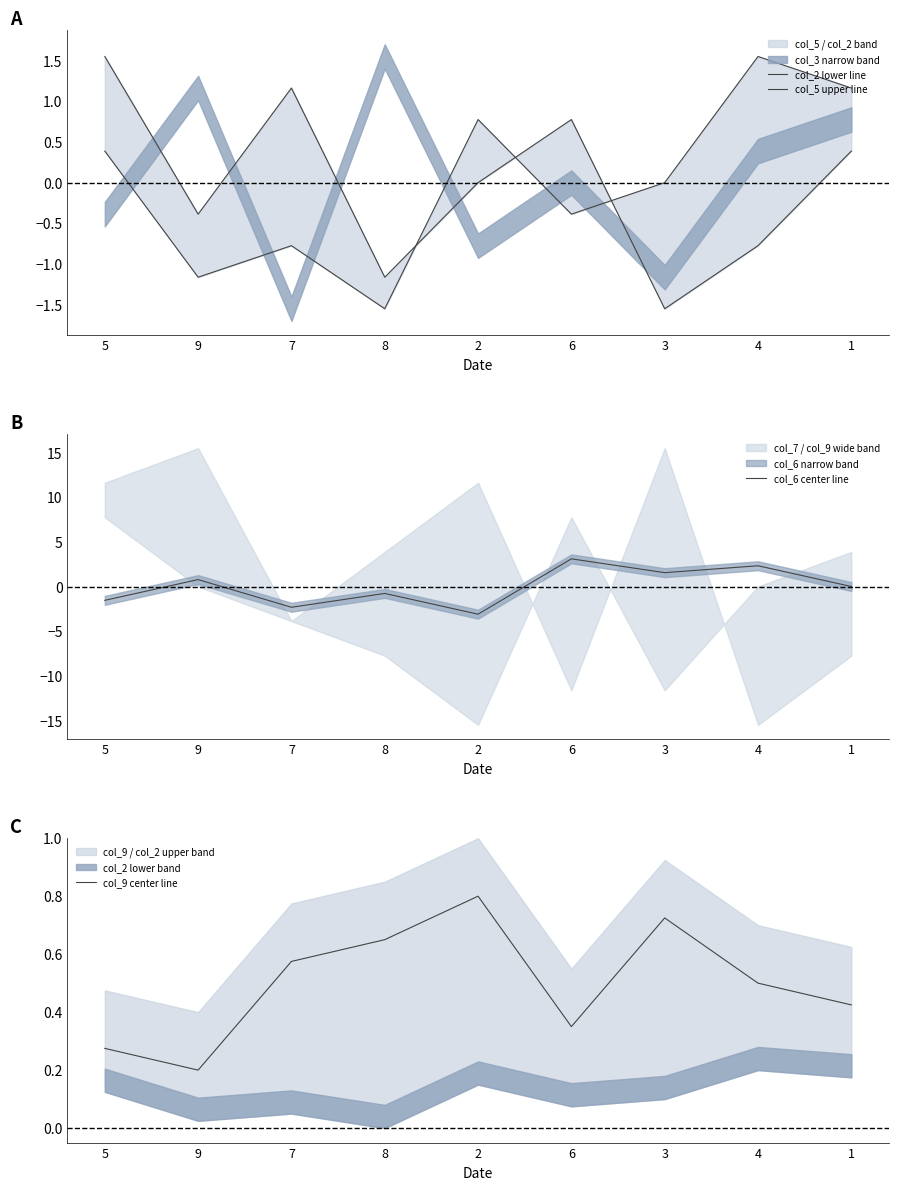

List the labels in order of col_6 center line value, smallest first.

2, 7, 5, 8, 1, 9, 3, 4, 6